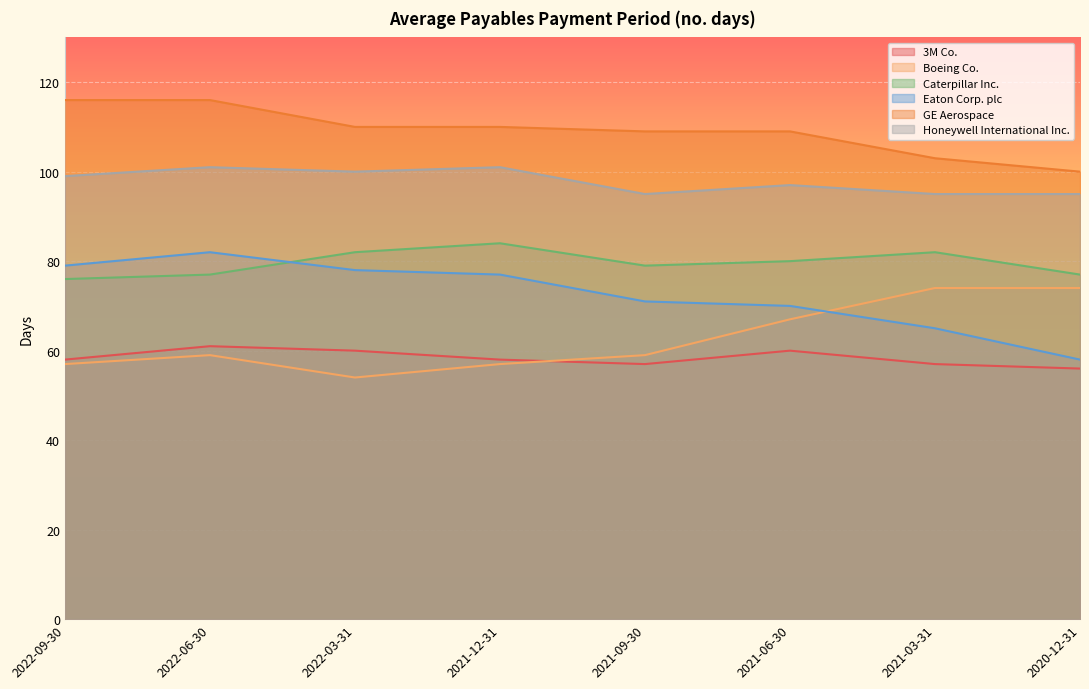

True or false: Boeing Co. has a value of 39 at 2020-12-31.

False